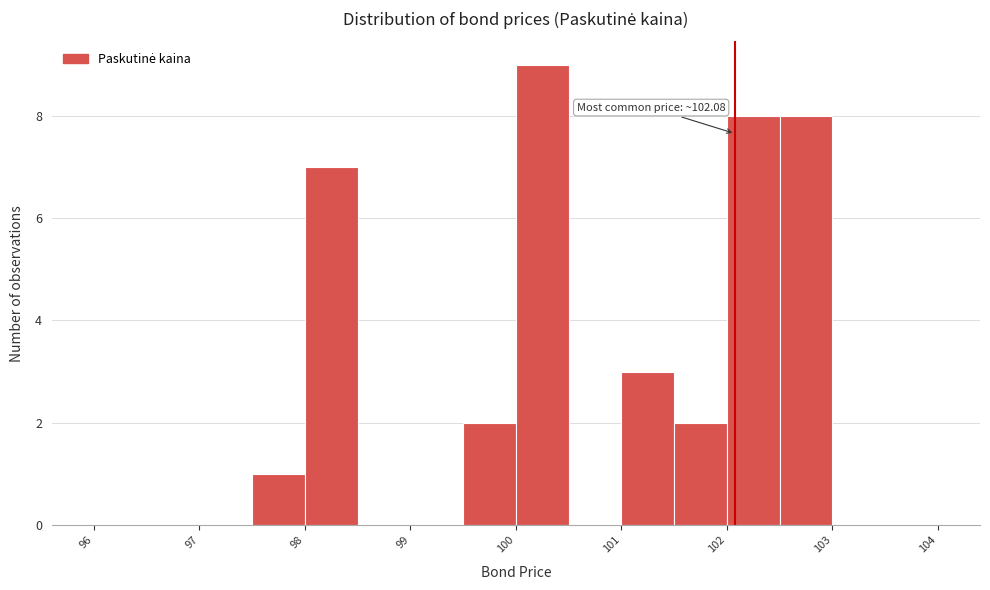

Which range on the x-axis has the tallest bar?

100.0 to 100.5